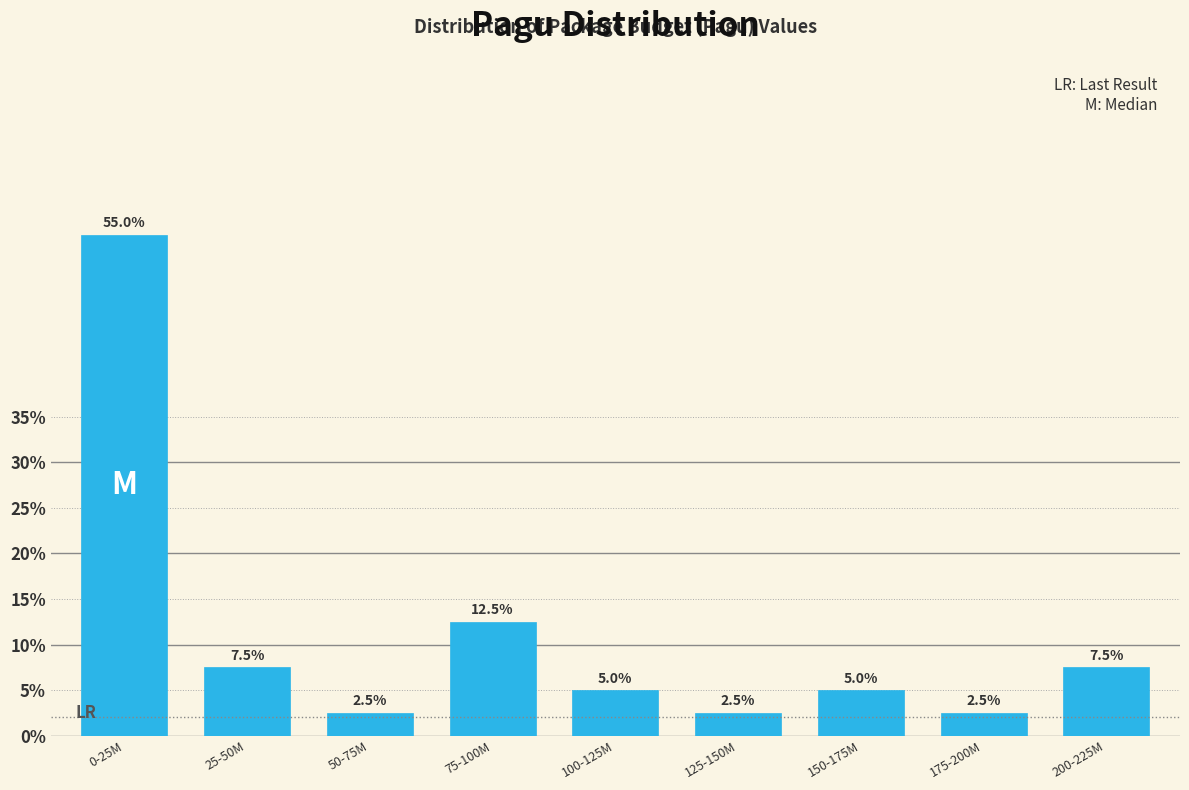

Reading left to right, extract all data points from this chart.

0-25M=55.0	25-50M=7.5	50-75M=2.5	75-100M=12.5	100-125M=5.0	125-150M=2.5	150-175M=5.0	175-200M=2.5	200-225M=7.5